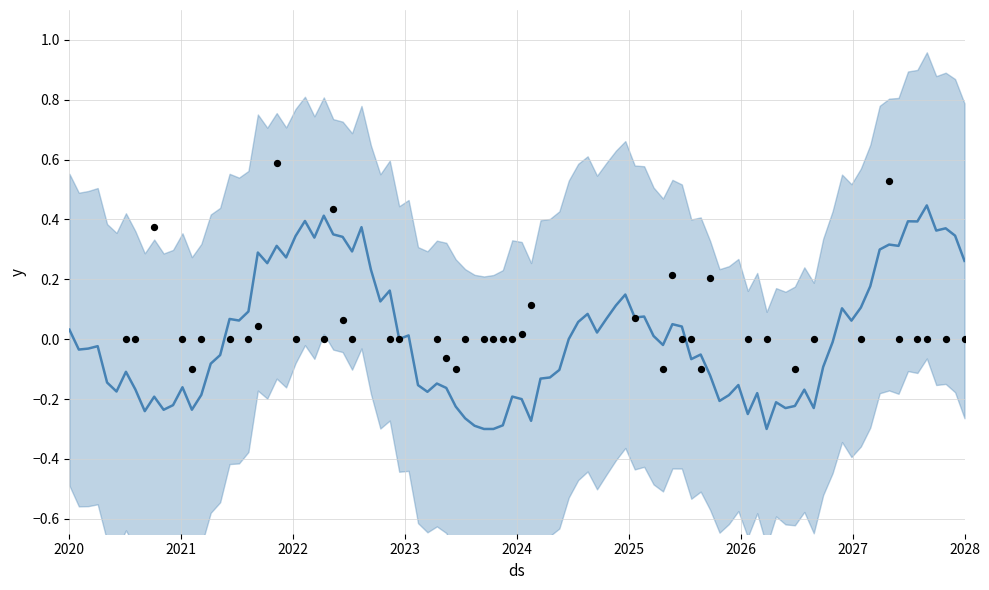

Is the value of y at 16 greater than the value of yhat_upper at 16?

No